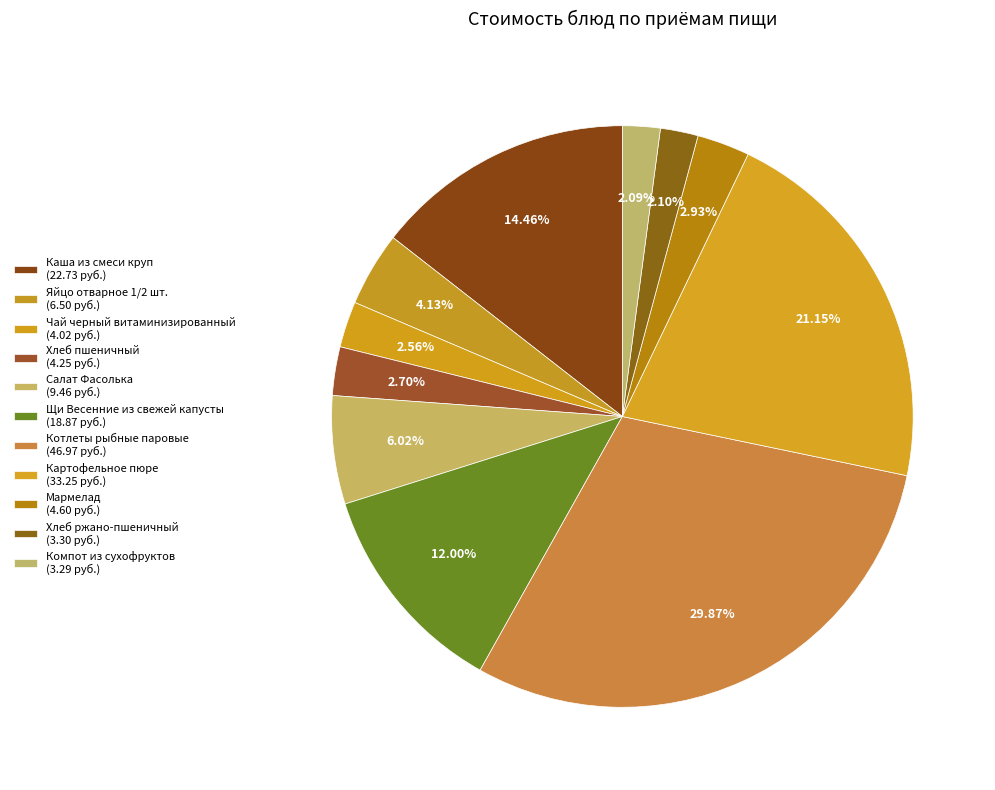

How many segments does this pie chart have?

11